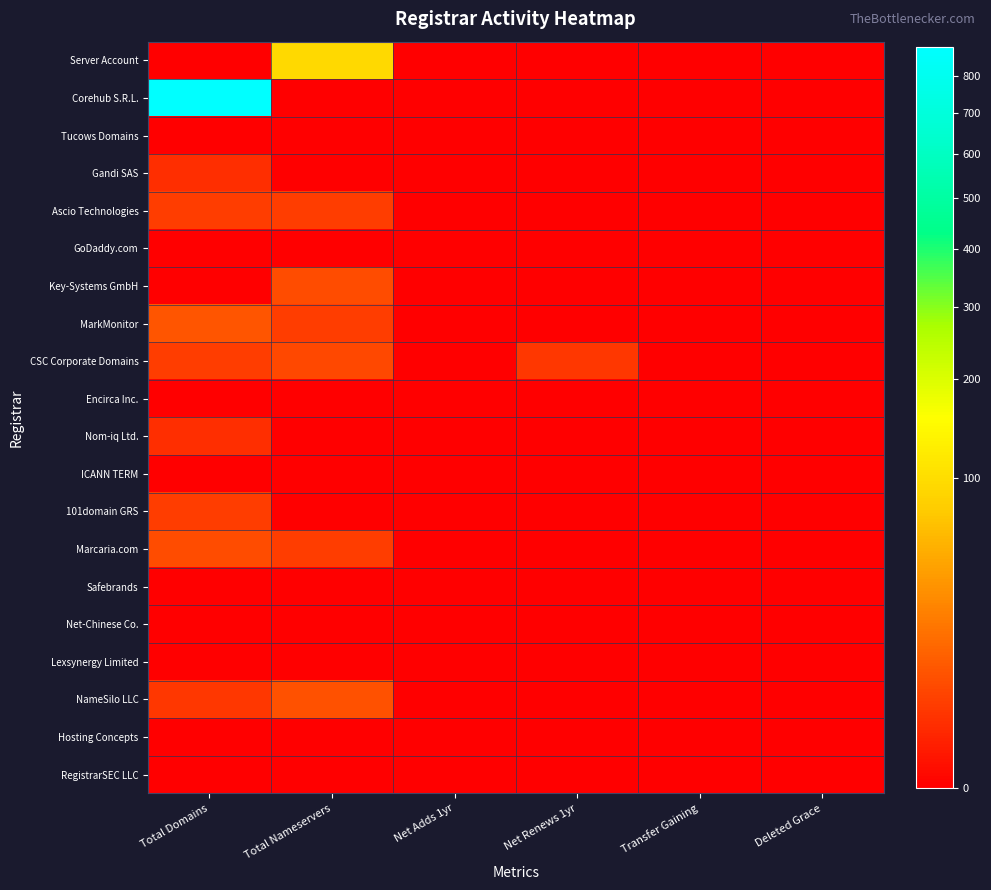

Reading left to right, list all the values displayed in this chart.

Server Account: Total Domains=0	Total Nameservers=93	Net Adds 1yr=0	Net Renews 1yr=0	Transfer Gaining=0	Deleted Grace=0
Corehub S.R.L.: Total Domains=883	Total Nameservers=0	Net Adds 1yr=0	Net Renews 1yr=0	Transfer Gaining=0	Deleted Grace=0
Tucows Domains: Total Domains=0	Total Nameservers=0	Net Adds 1yr=0	Net Renews 1yr=0	Transfer Gaining=0	Deleted Grace=0
Gandi SAS: Total Domains=2	Total Nameservers=0	Net Adds 1yr=0	Net Renews 1yr=0	Transfer Gaining=0	Deleted Grace=0
Ascio Technologies: Total Domains=4	Total Nameservers=4	Net Adds 1yr=0	Net Renews 1yr=0	Transfer Gaining=0	Deleted Grace=0
GoDaddy.com: Total Domains=0	Total Nameservers=0	Net Adds 1yr=0	Net Renews 1yr=0	Transfer Gaining=0	Deleted Grace=0
Key-Systems GmbH: Total Domains=0	Total Nameservers=7	Net Adds 1yr=0	Net Renews 1yr=0	Transfer Gaining=0	Deleted Grace=0
MarkMonitor: Total Domains=9	Total Nameservers=4	Net Adds 1yr=0	Net Renews 1yr=0	Transfer Gaining=0	Deleted Grace=0
CSC Corporate Domains: Total Domains=4	Total Nameservers=6	Net Adds 1yr=0	Net Renews 1yr=3	Transfer Gaining=0	Deleted Grace=0
Encirca Inc.: Total Domains=0	Total Nameservers=0	Net Adds 1yr=0	Net Renews 1yr=0	Transfer Gaining=0	Deleted Grace=0
Nom-iq Ltd.: Total Domains=2	Total Nameservers=0	Net Adds 1yr=0	Net Renews 1yr=0	Transfer Gaining=0	Deleted Grace=0
ICANN TERM: Total Domains=0	Total Nameservers=0	Net Adds 1yr=0	Net Renews 1yr=0	Transfer Gaining=0	Deleted Grace=0
101domain GRS: Total Domains=4	Total Nameservers=0	Net Adds 1yr=0	Net Renews 1yr=0	Transfer Gaining=0	Deleted Grace=0
Marcaria.com: Total Domains=7	Total Nameservers=4	Net Adds 1yr=0	Net Renews 1yr=0	Transfer Gaining=0	Deleted Grace=0
Safebrands: Total Domains=0	Total Nameservers=0	Net Adds 1yr=0	Net Renews 1yr=0	Transfer Gaining=0	Deleted Grace=0
Net-Chinese Co.: Total Domains=0	Total Nameservers=0	Net Adds 1yr=0	Net Renews 1yr=0	Transfer Gaining=0	Deleted Grace=0
Lexsynergy Limited: Total Domains=0	Total Nameservers=0	Net Adds 1yr=0	Net Renews 1yr=0	Transfer Gaining=0	Deleted Grace=0
NameSilo LLC: Total Domains=3	Total Nameservers=8	Net Adds 1yr=0	Net Renews 1yr=0	Transfer Gaining=0	Deleted Grace=0
Hosting Concepts: Total Domains=0	Total Nameservers=0	Net Adds 1yr=0	Net Renews 1yr=0	Transfer Gaining=0	Deleted Grace=0
RegistrarSEC LLC: Total Domains=0	Total Nameservers=0	Net Adds 1yr=0	Net Renews 1yr=0	Transfer Gaining=0	Deleted Grace=0